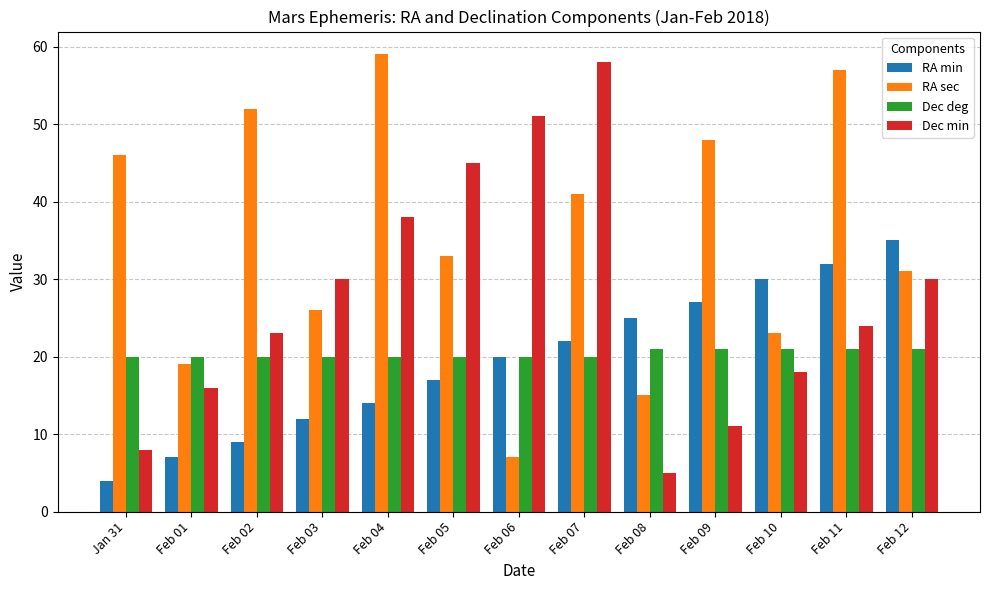

Which series has the largest total across all categories?

RA sec